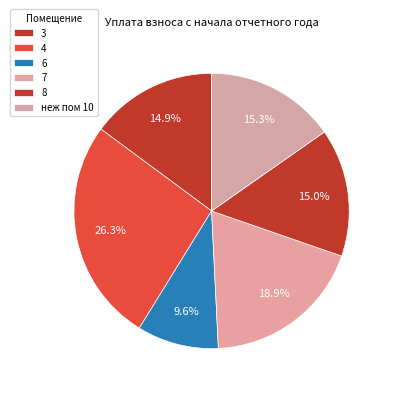

To the nearest percent, what percentage of the pie is 8?

15%